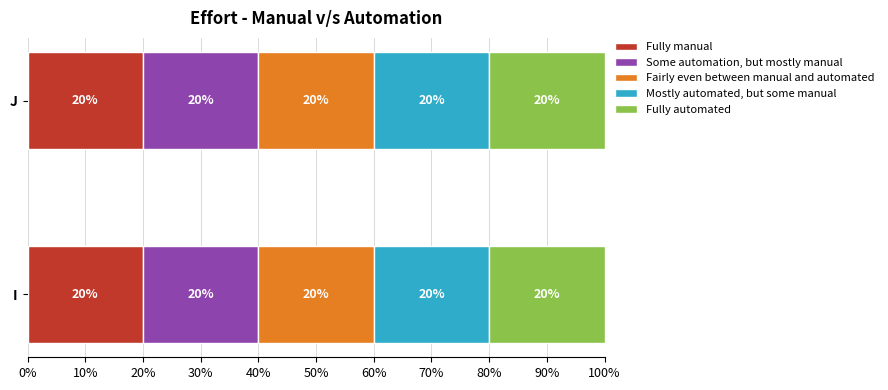

At which label is I closest to 15?

I